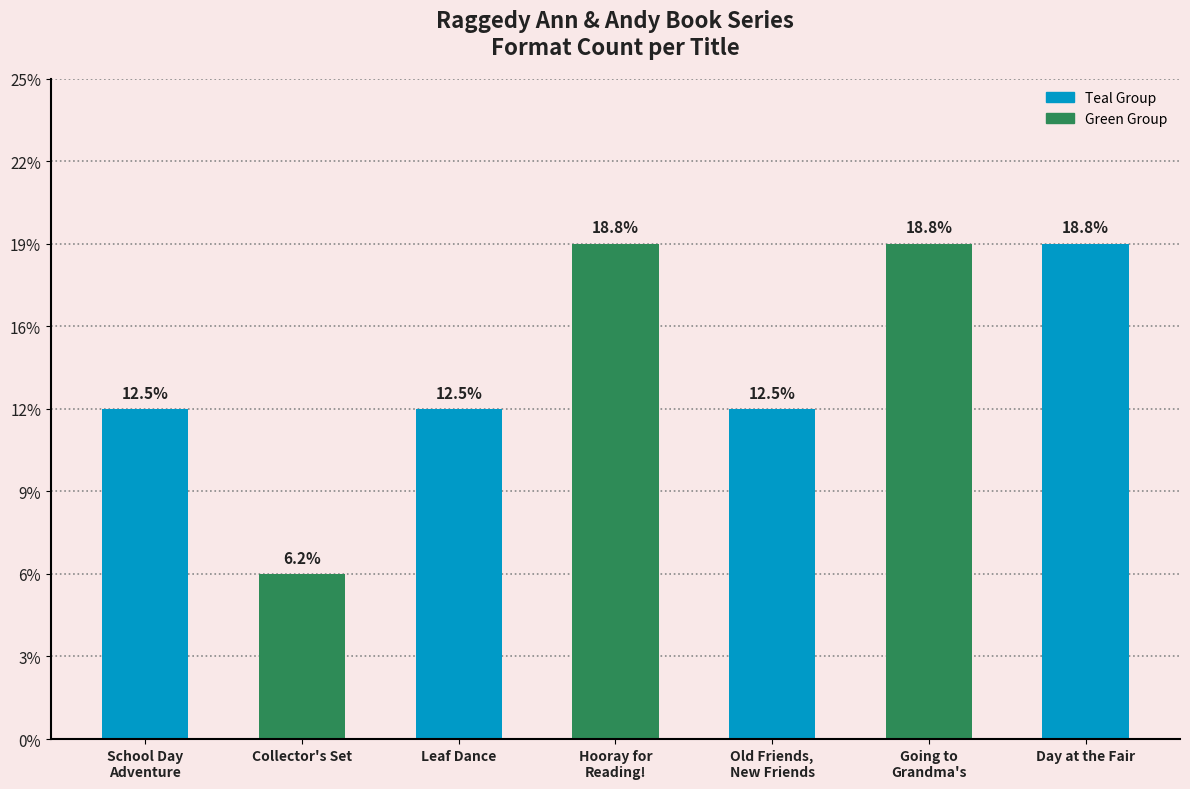

True or false: the data shows 1 at Old Friends,
New Friends.

False